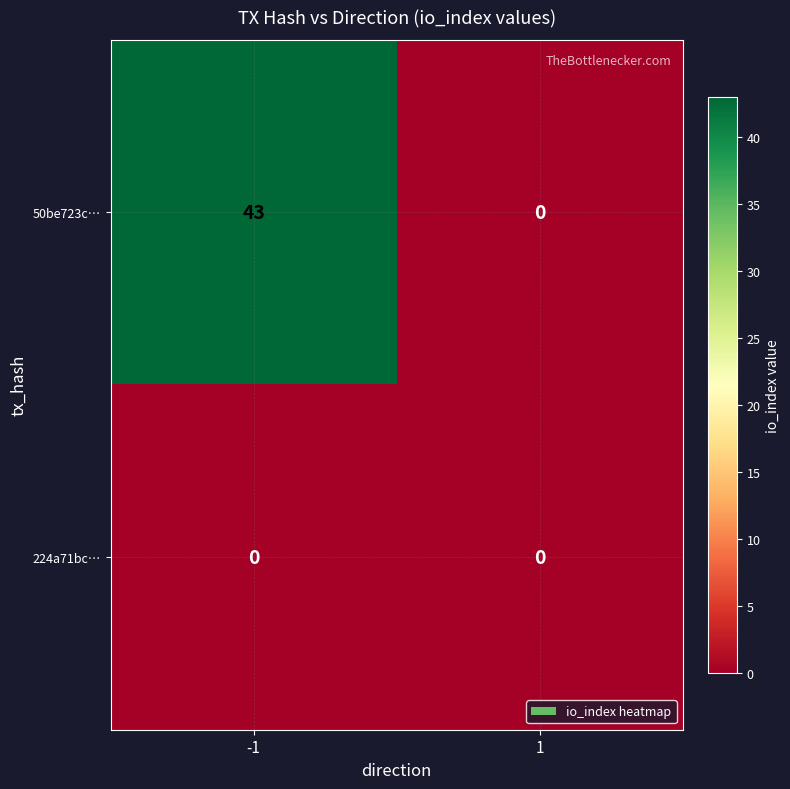

What is the sum of all 50be723c… values?

43